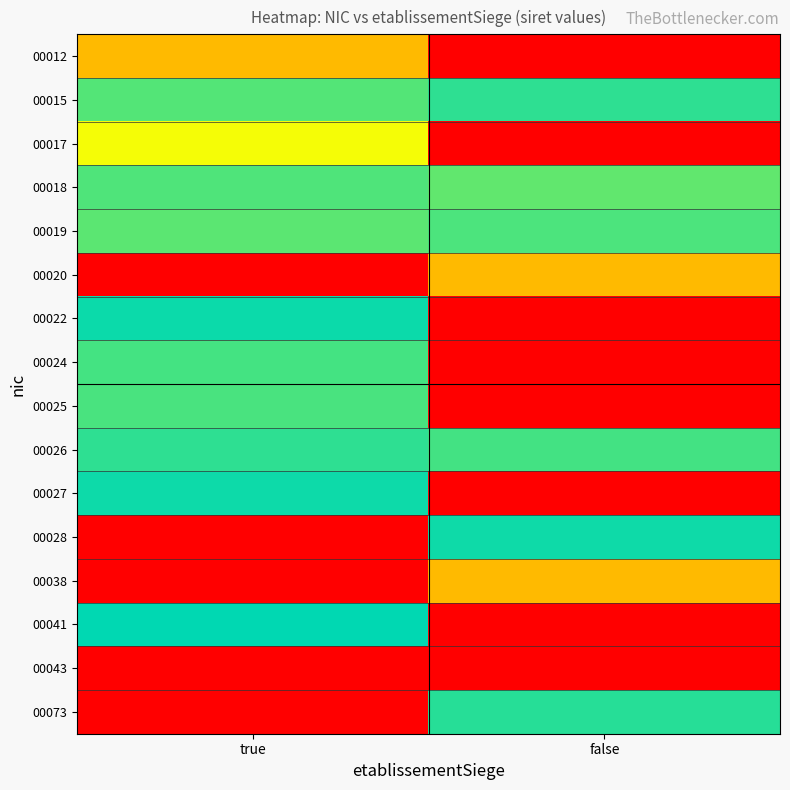

At which category is the sum across all series the highest?

true